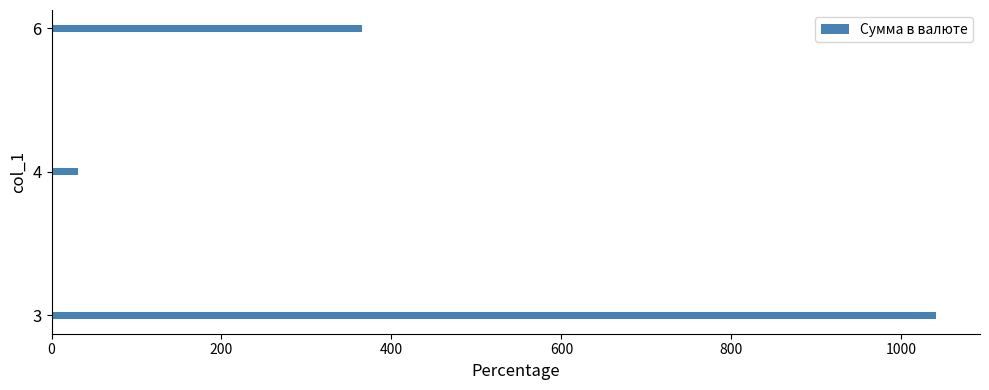

Is it true that the value at 6 is 365.0?

True